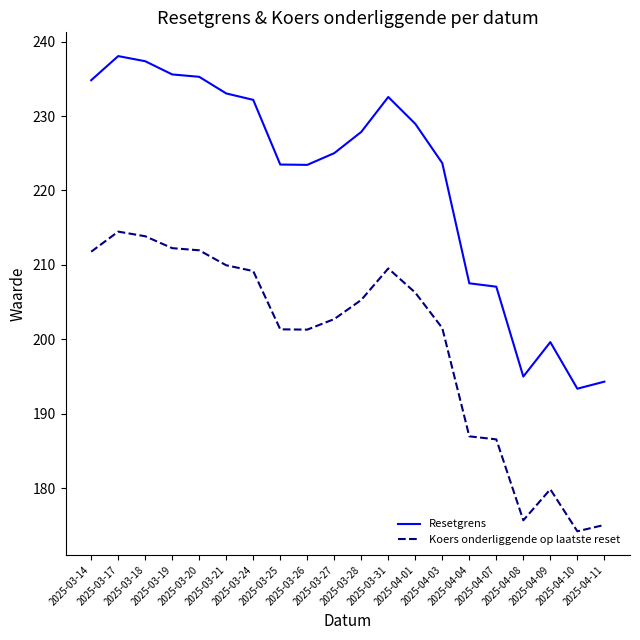

Which series changed the most between 2025-03-18 and 2025-04-03?

Resetgrens